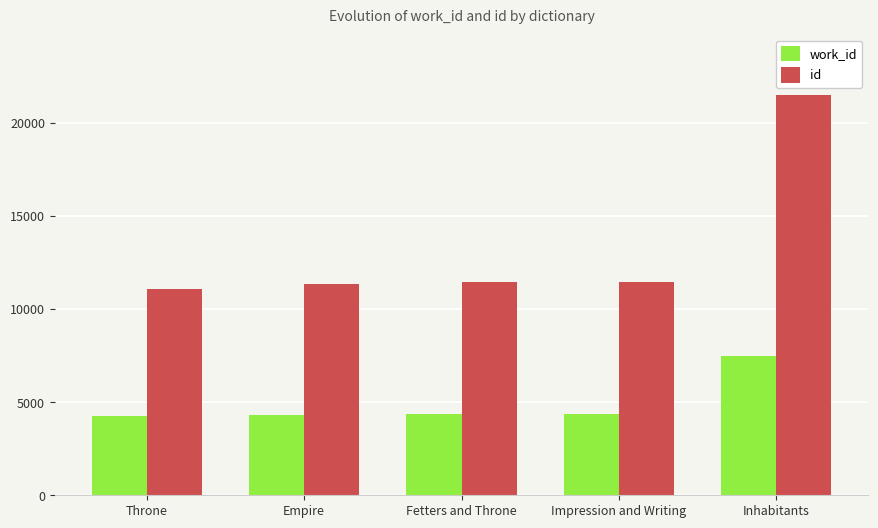

What is the minimum value shown in the chart?

4253